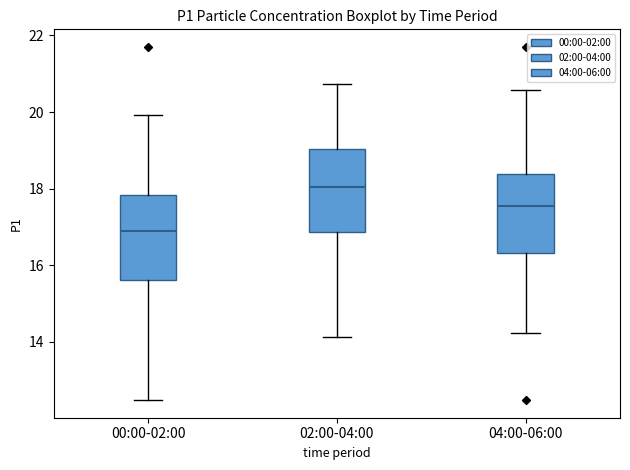

Which box's median line is the lowest?

00:00-02:00